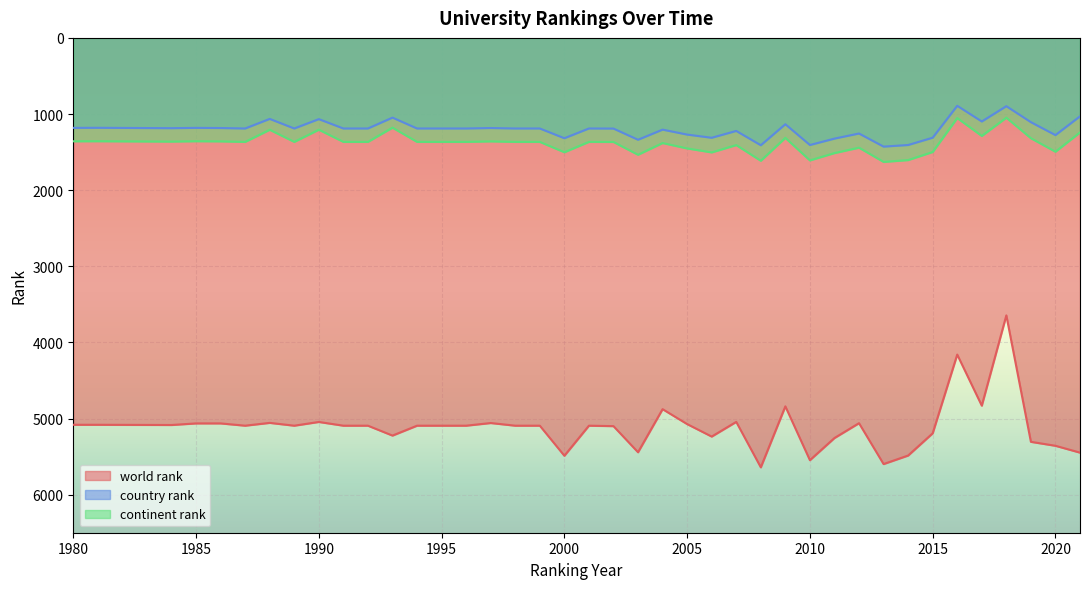

Between 1988 and 1994, which series saw the biggest shift?

continent rank